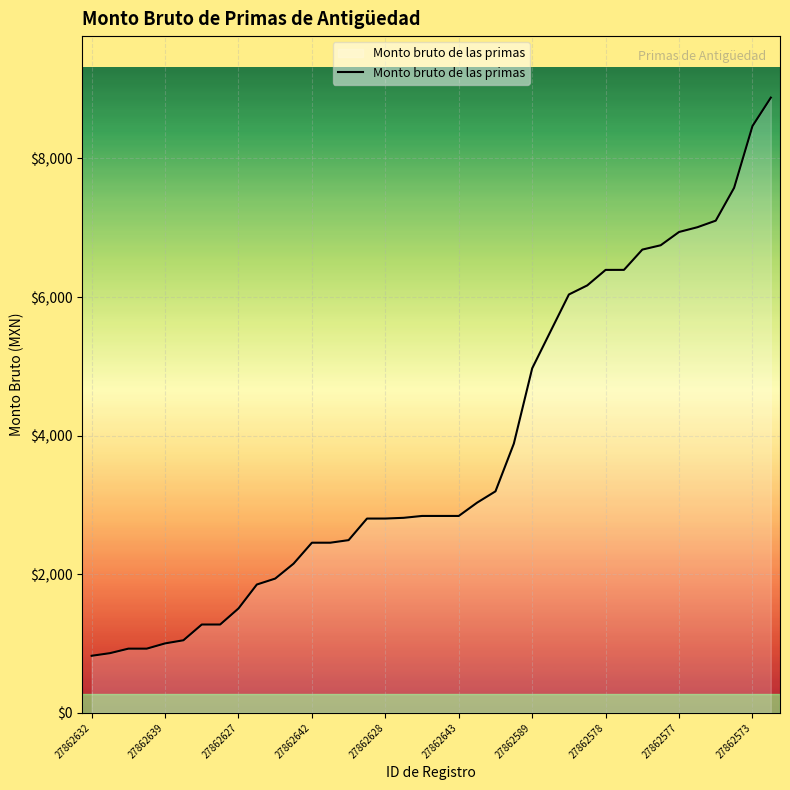

What is the sum of all values?

144898.5